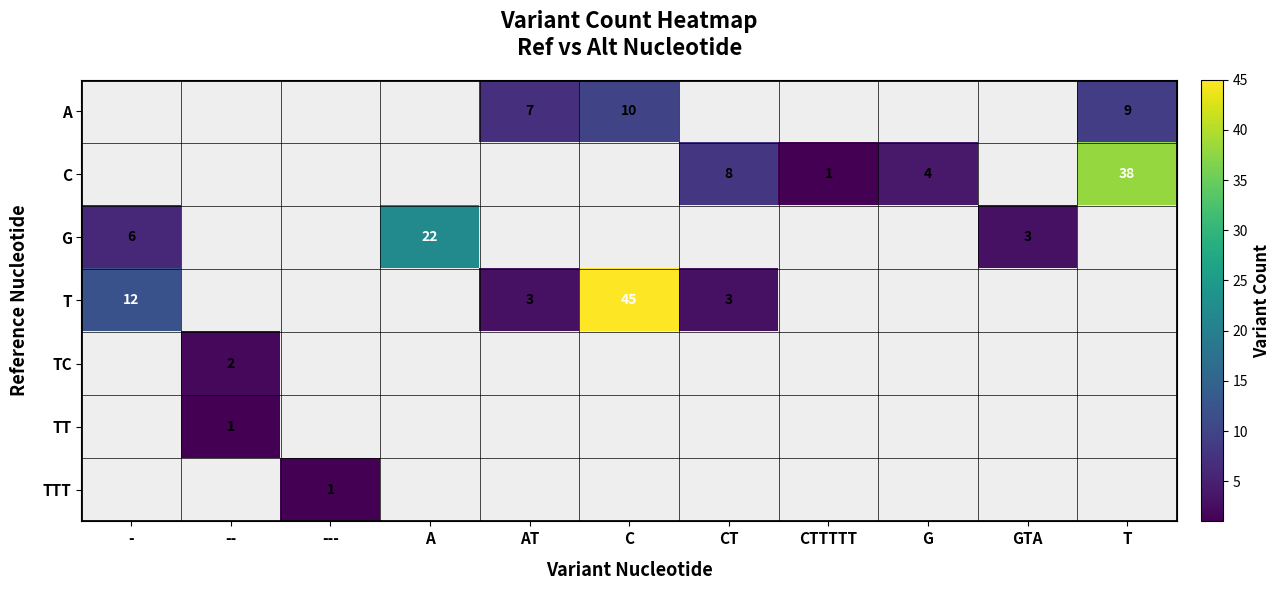

The value of A at T is 12. True or false?

False